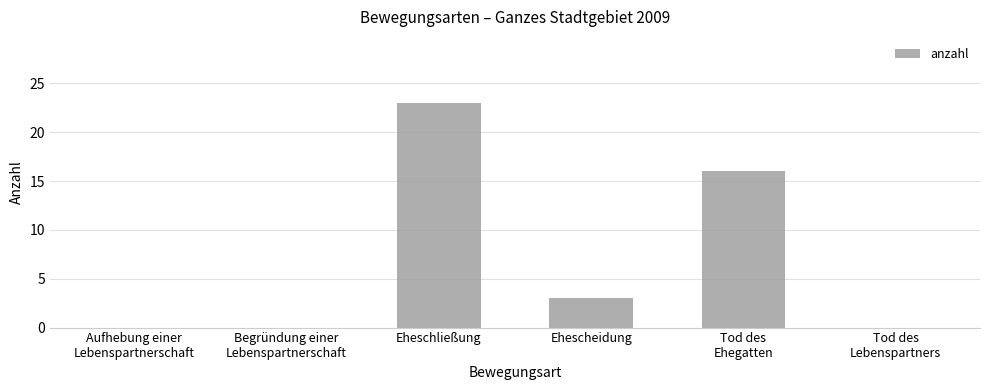

Are the bars horizontal?

No